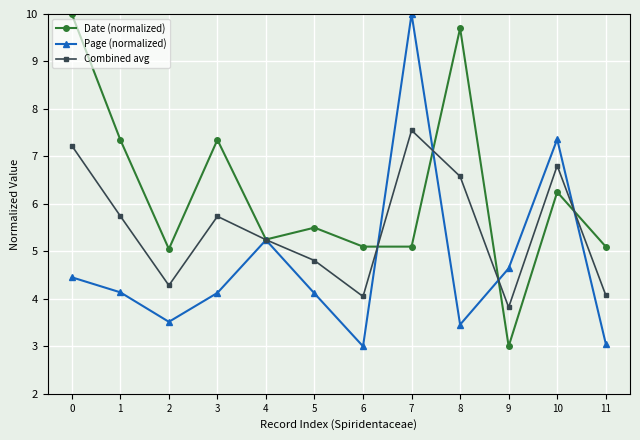

Read the Page (normalized) value at 9.

4.6